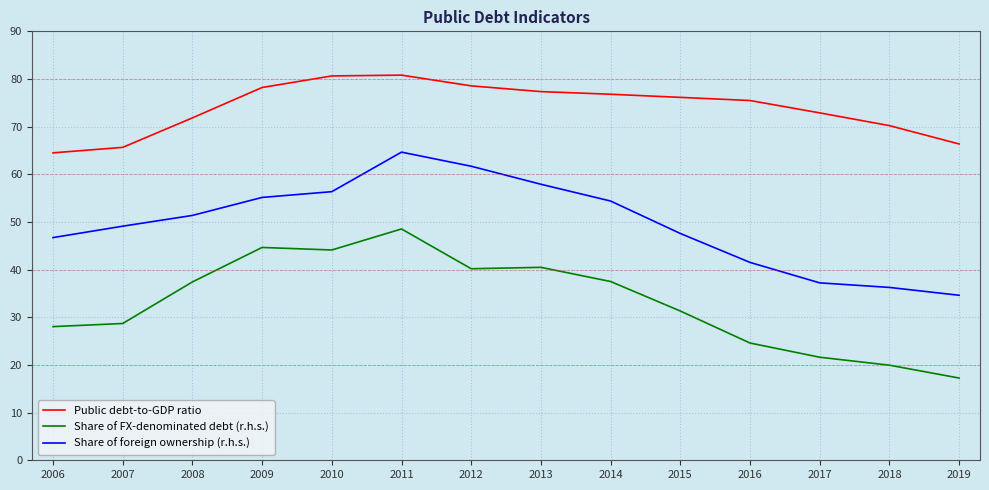

True or false: Share of FX-denominated debt (r.h.s.) and Public debt-to-GDP ratio cross at least once.

False